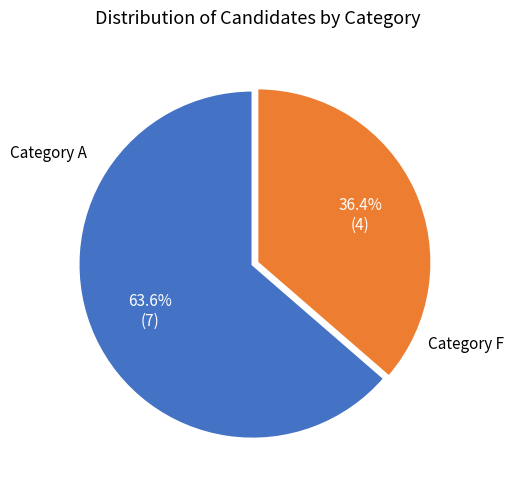

Approximately how many times larger is the value at Category F compared to Category A?

0.6